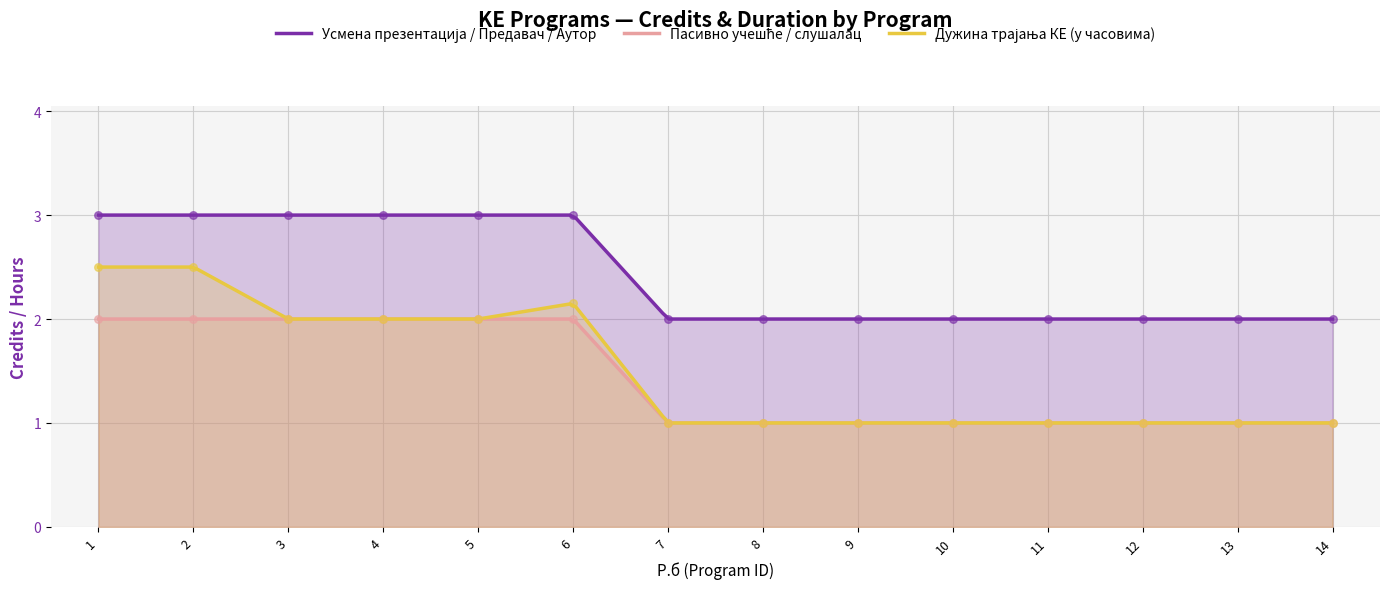

What are all the series names shown in the legend?

Усмена презентација / Предавач / Аутор, Пасивно учешће / слушалац, Дужина трајања КЕ (у часовима)